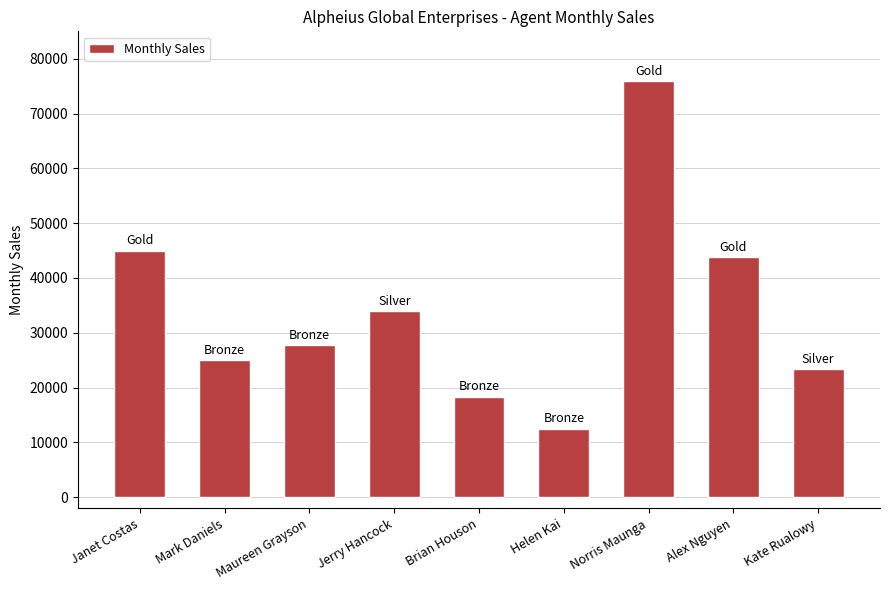

What is the smallest value displayed?

12500